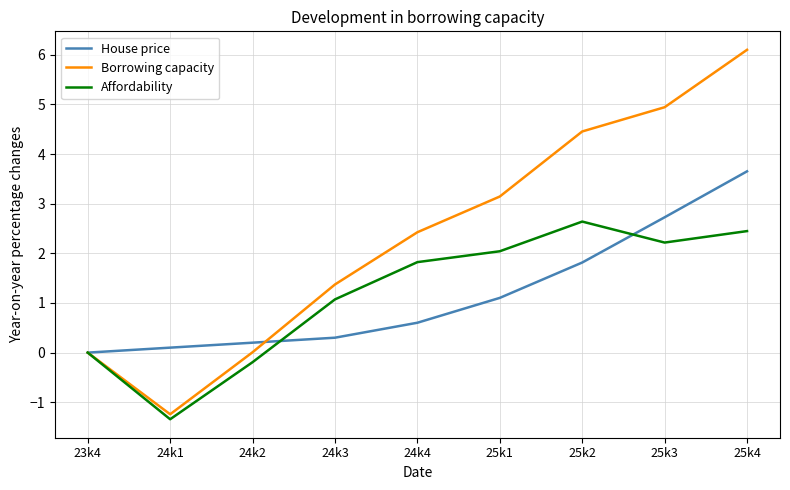

Which category has the highest value across all series?

25k4